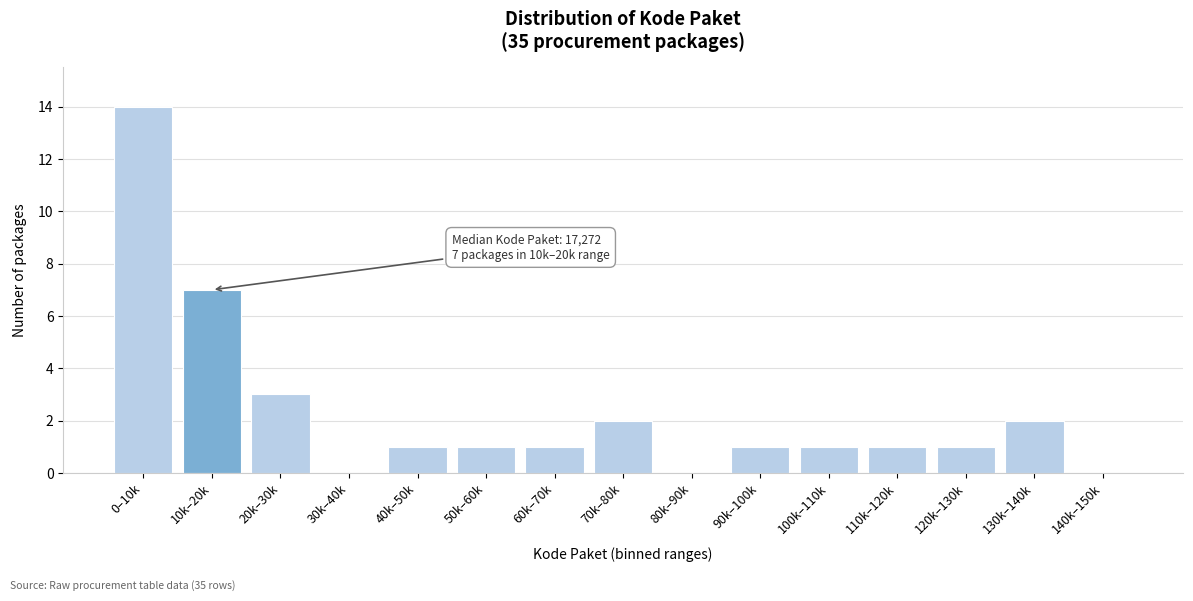

Reading right to left, transcribe all the data shown in this chart.

140k–150k=0	130k–140k=2	120k–130k=1	110k–120k=1	100k–110k=1	90k–100k=1	80k–90k=0	70k–80k=2	60k–70k=1	50k–60k=1	40k–50k=1	30k–40k=0	20k–30k=3	10k–20k=7	0–10k=14